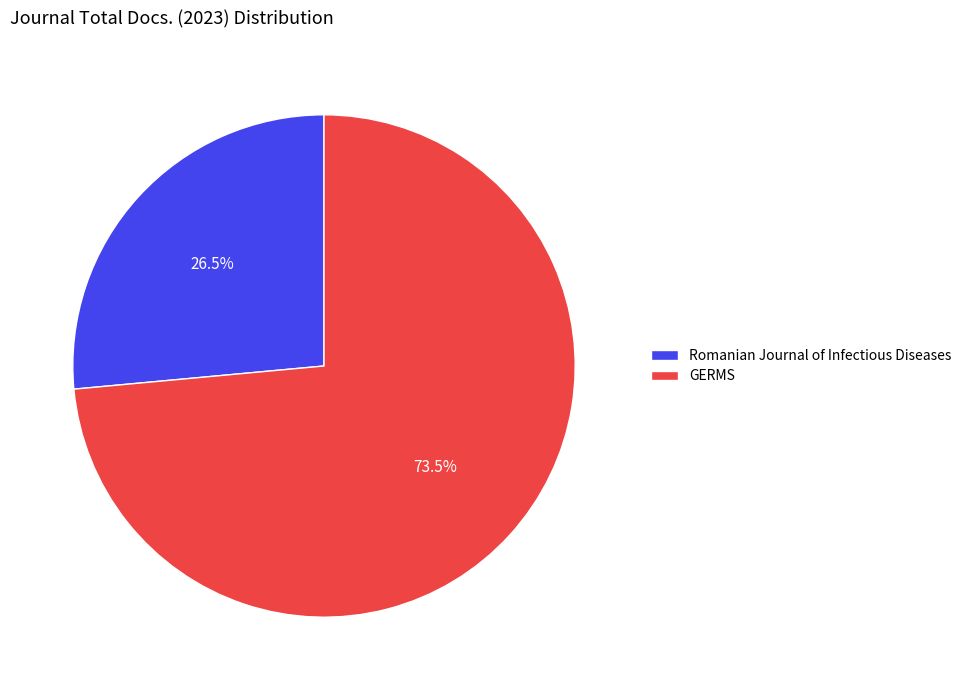

How much of the chart is everything except GERMS?

26.5%